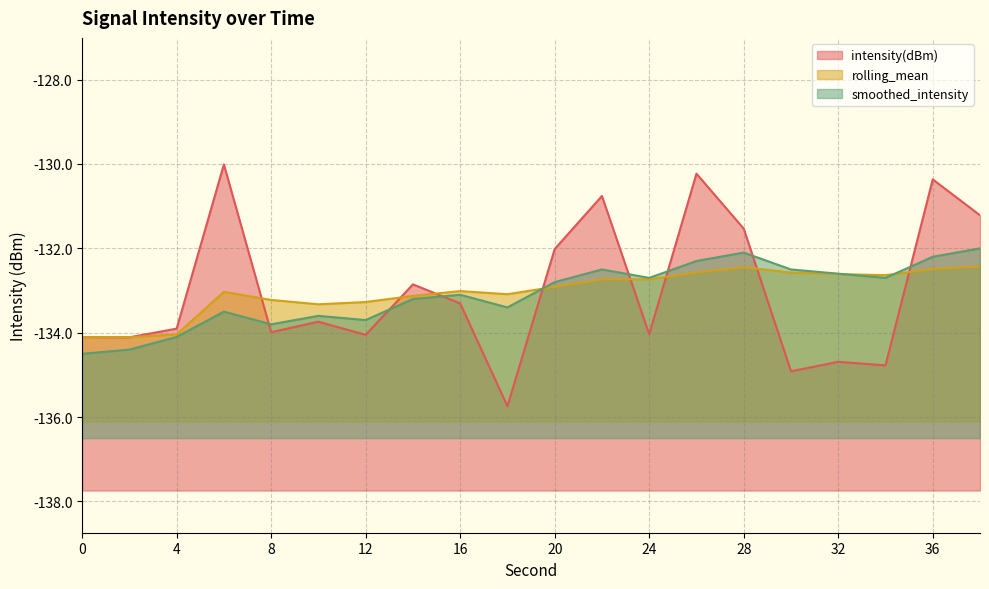

What is the value of the smoothed_intensity point at the 5th from the left?

-133.8